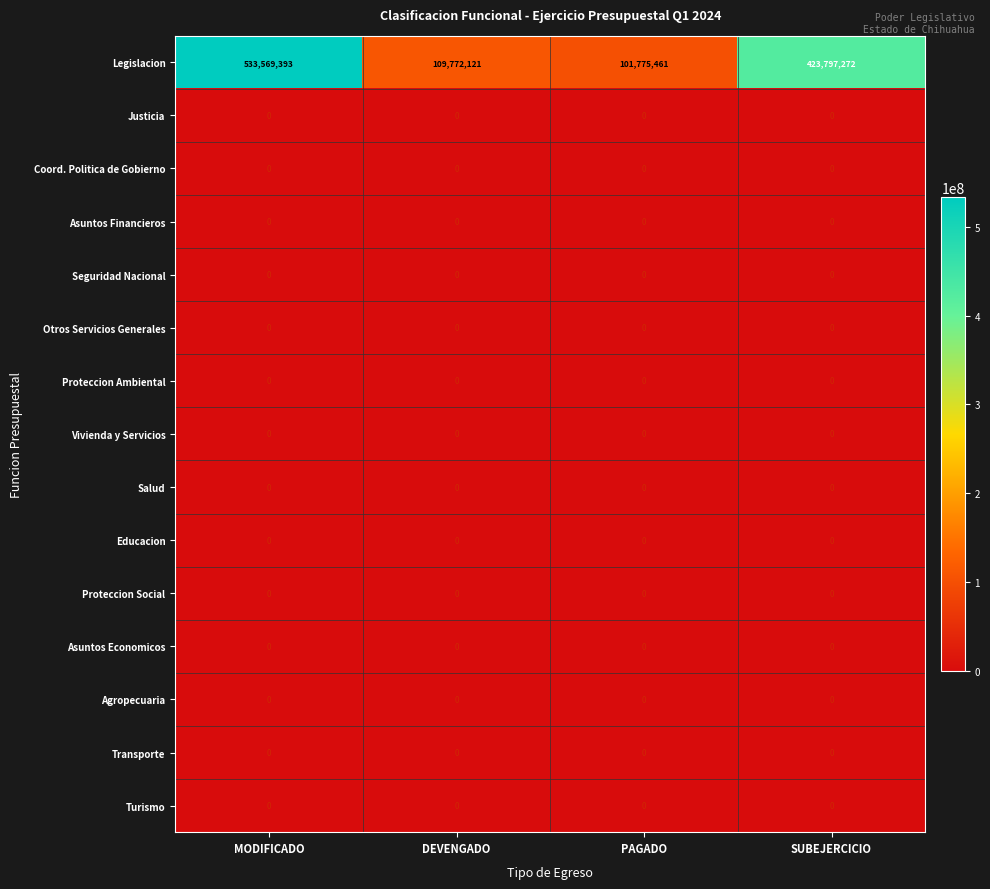

The value of Transporte at MODIFICADO is 0. True or false?

True